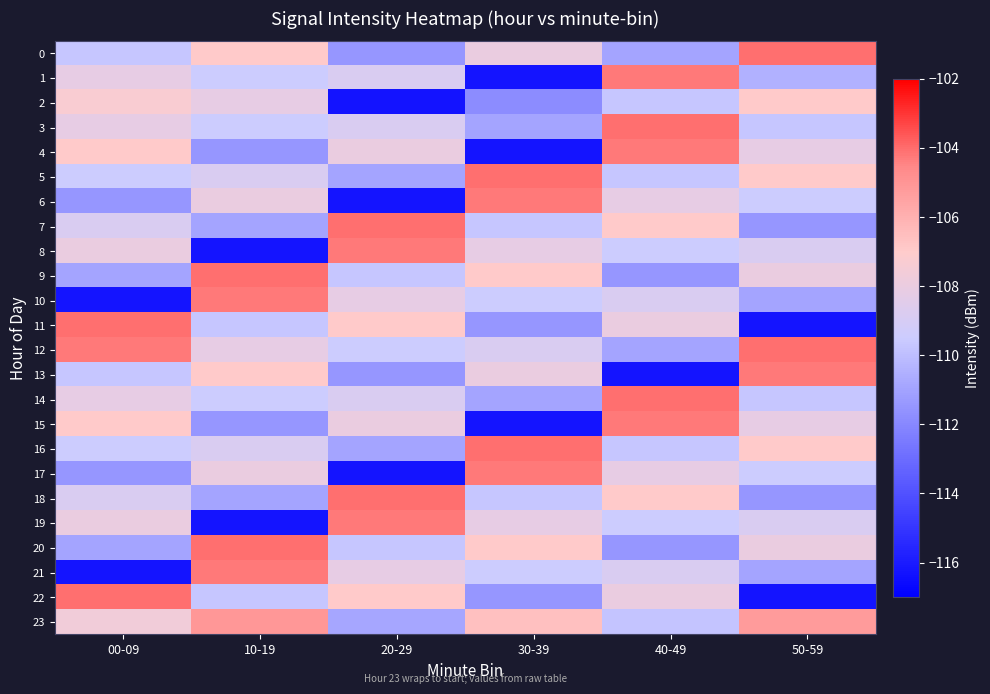

Rank the series by their maximum value, from lowest to highest.

2, 23, 1, 4, 6, 8, 10, 13, 15, 17, 19, 21, 0, 3, 5, 7, 9, 11, 12, 14, 16, 18, 20, 22